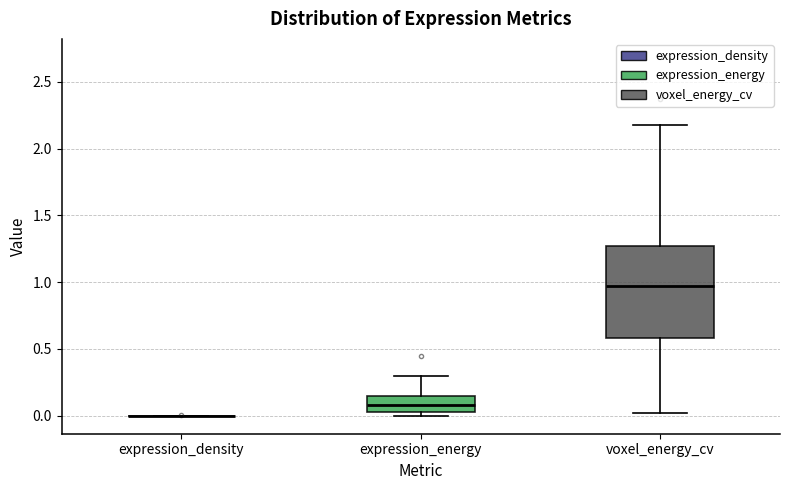

Reading left to right, transcribe this box plot: for each box, give where its median line is, the range the box spans, and where its two whiskers end, as read against the y-axis. The values are not printed on the chart, so give them approximately, as read against the axis.

expression_density: box collapsed to a line at 0.00, whiskers 0.00 to 0.00
expression_energy: median 0.10, box 0.05 to 0.15, whiskers 0.00 to 0.30
voxel_energy_cv: median 0.95, box 0.60 to 1.25, whiskers 0.00 to 2.20